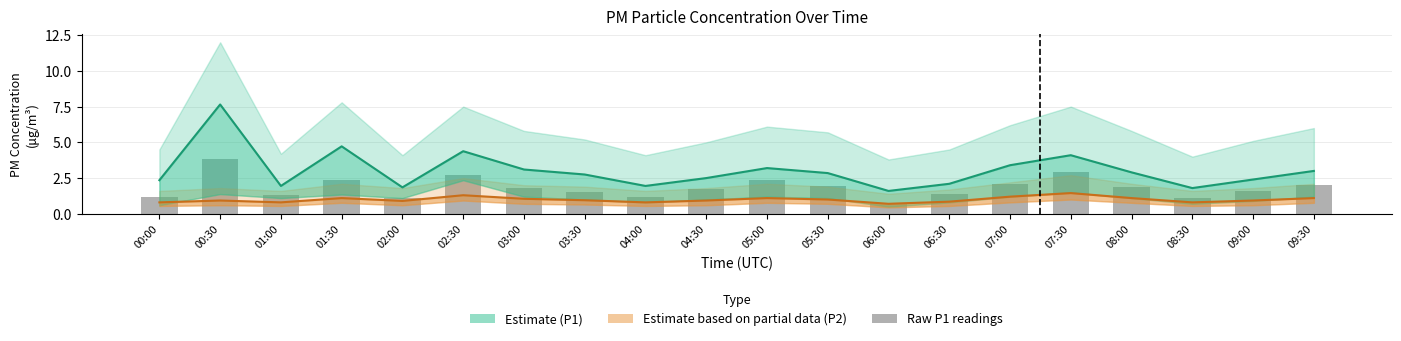

Rank the series by their maximum value, from lowest to highest.

Estimate based on partial data (P2), Raw P1 readings, Estimate (P1)